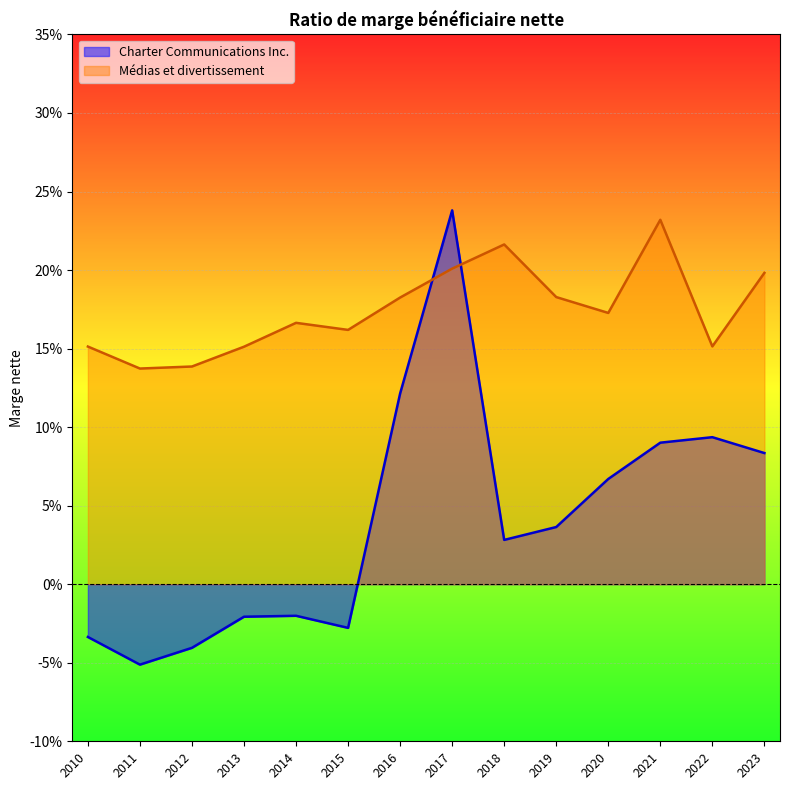

What is the difference between the highest and lowest values at 2015?

0.2